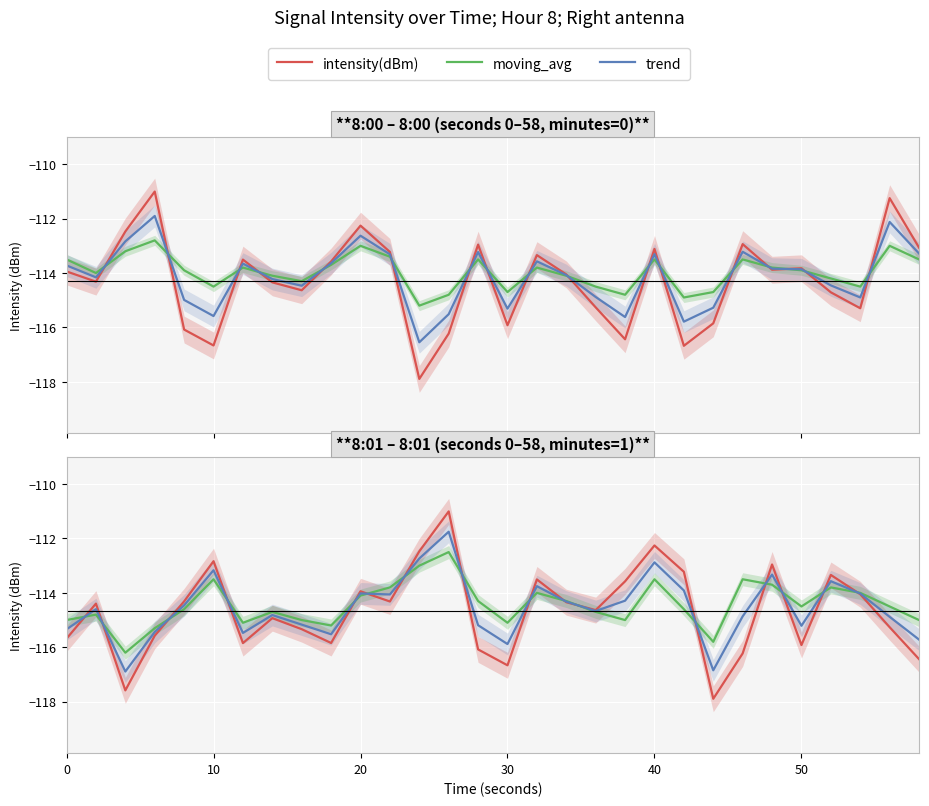

How many values in the intensity(dBm) series exceed -114?

10